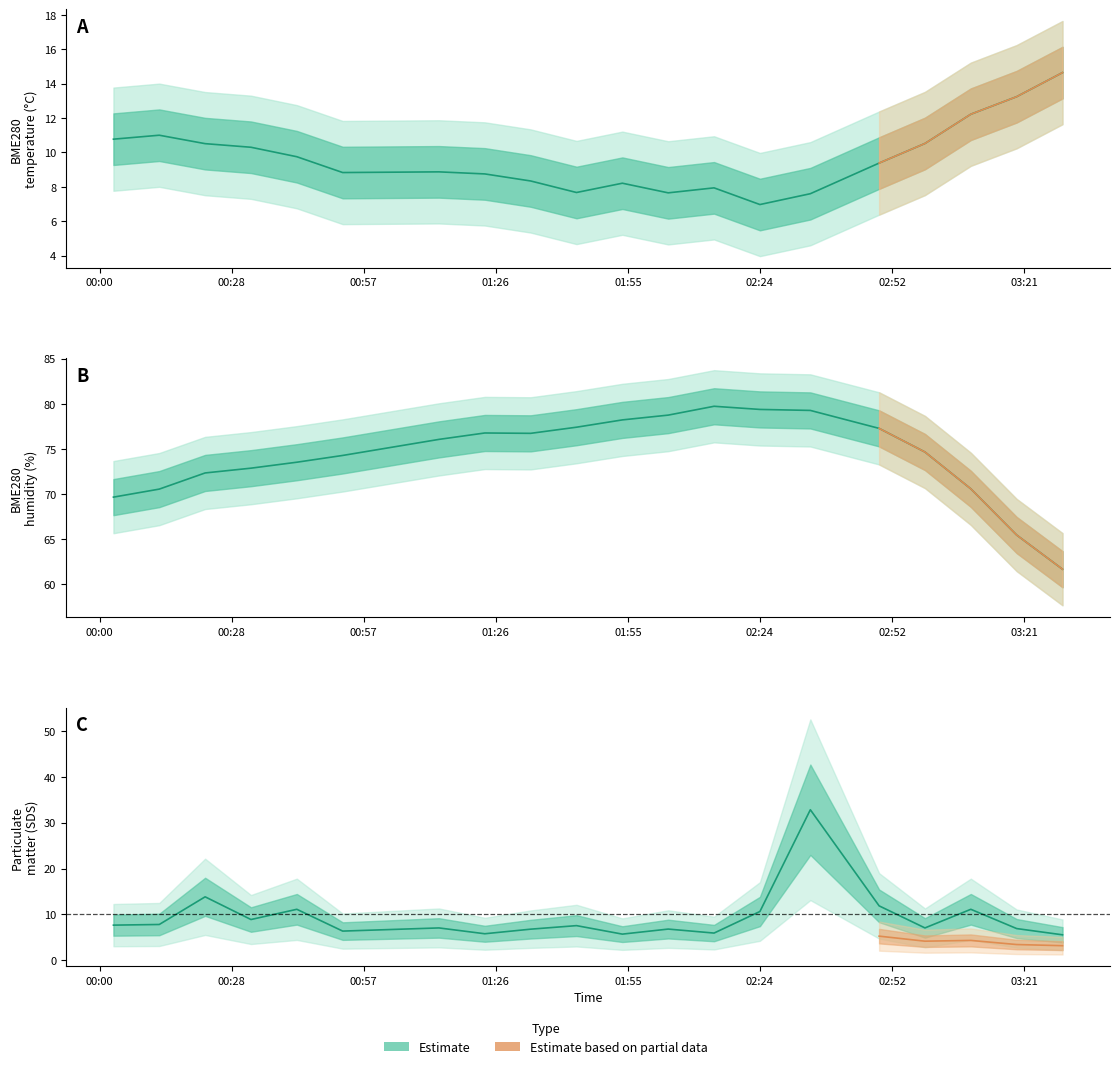

Which category has the highest value across all series?

2022/04/22 02:14